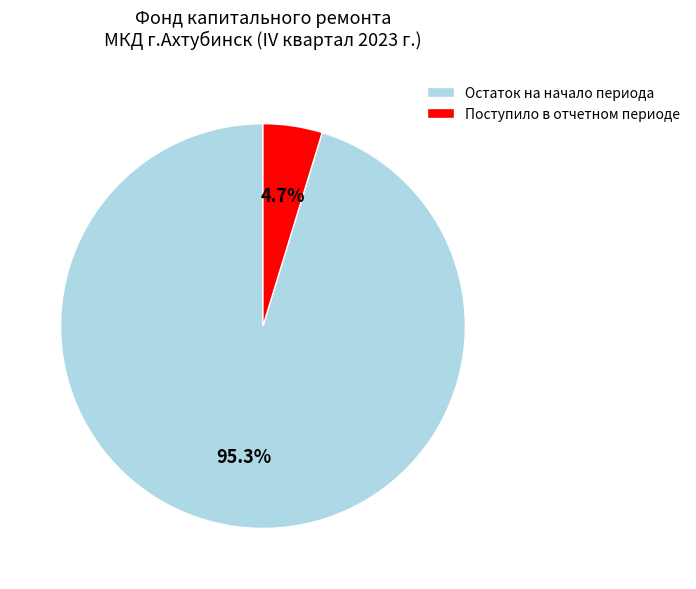

Which slice is the smallest?

Поступило в отчетном периоде